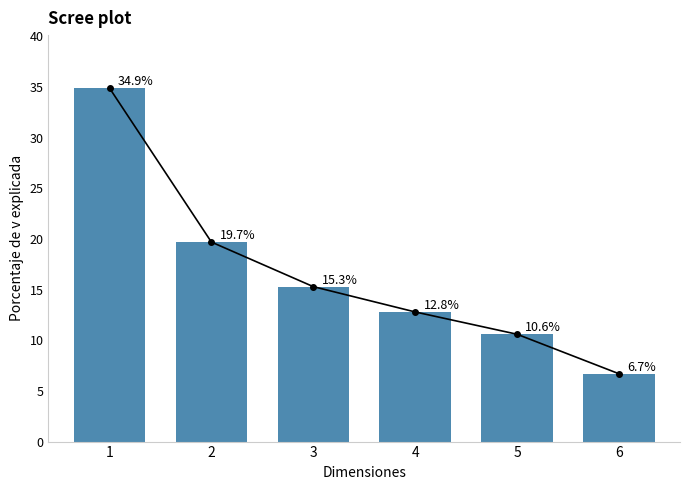

Does the chart contain stacked bars?

No